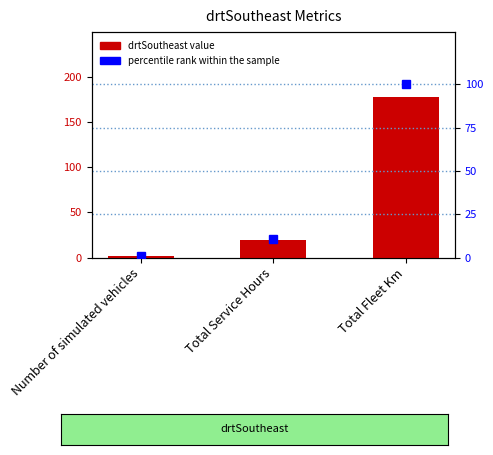

What is the average value of the percentile rank within the sample series?

37.3